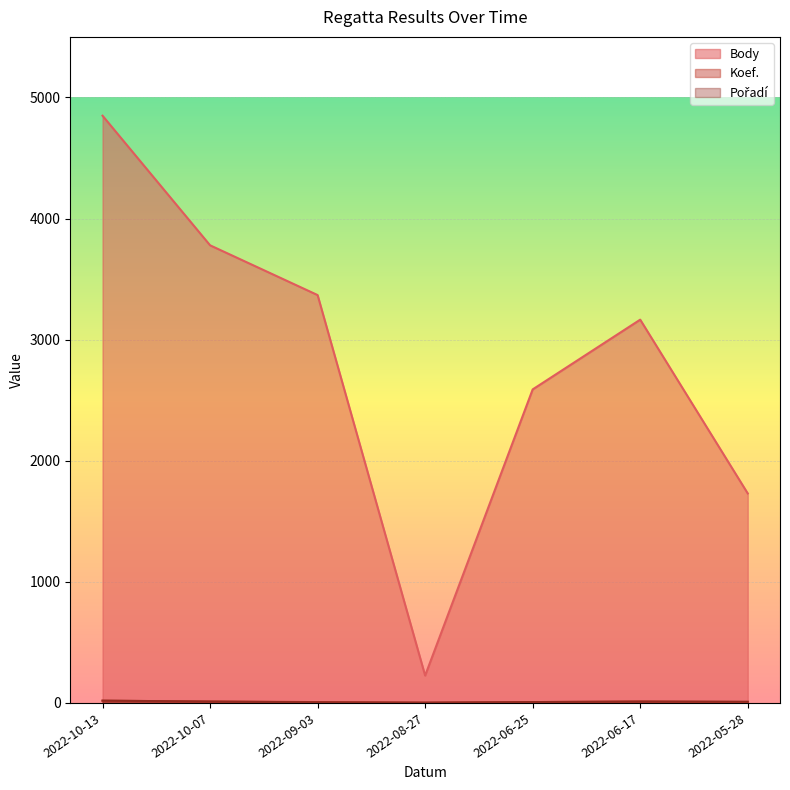

True or false: Pořadí has more than 1 points higher than both neighbors.

False